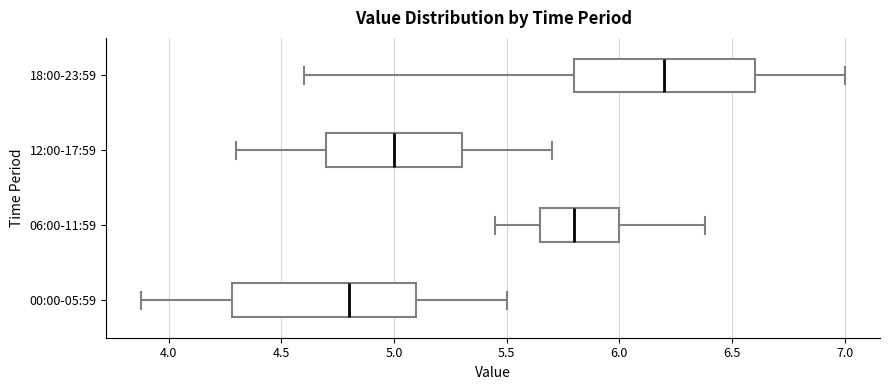

Reading bottom to top, read every box against the x-axis: the position of its median line, the range the box covers, and the ends of its whiskers. The values are not printed on the chart, so give them approximately, as read against the axis.

00:00-05:59: median 4.80, box 4.30 to 5.10, whiskers 3.90 to 5.50
06:00-11:59: median 5.80, box 5.65 to 6.00, whiskers 5.45 to 6.40
12:00-17:59: median 5.00, box 4.70 to 5.30, whiskers 4.30 to 5.70
18:00-23:59: median 6.20, box 5.80 to 6.60, whiskers 4.60 to 7.00